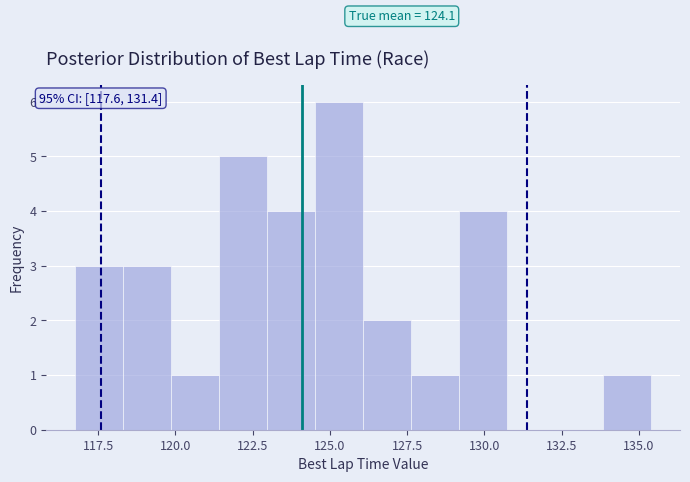

Read against the x-axis, roughly where is the centre of the tallest bar?

125.5